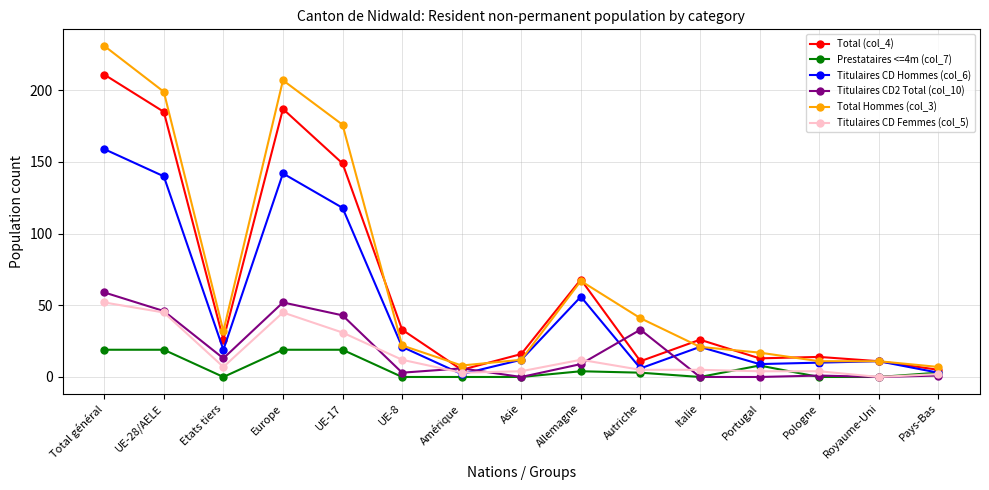

Where is the first local minimum for Titulaires CD Hommes (col_6)?

Etats tiers